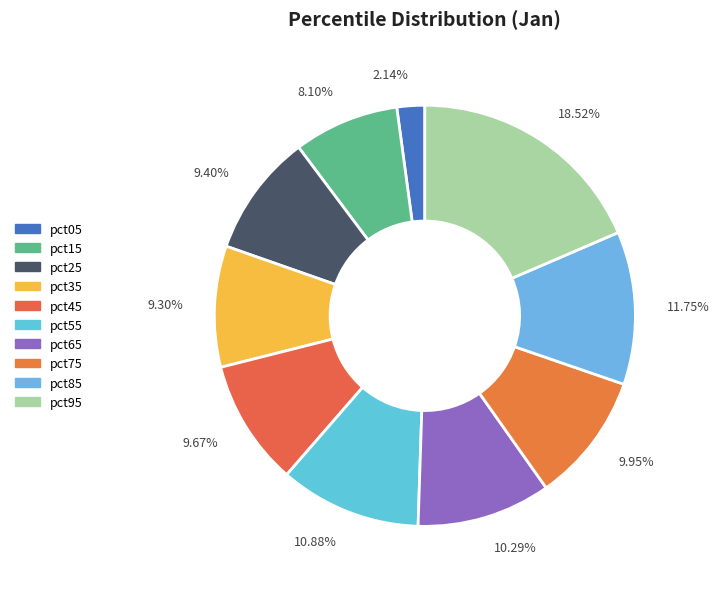

To the nearest percent, what portion does pct15 represent?

8%